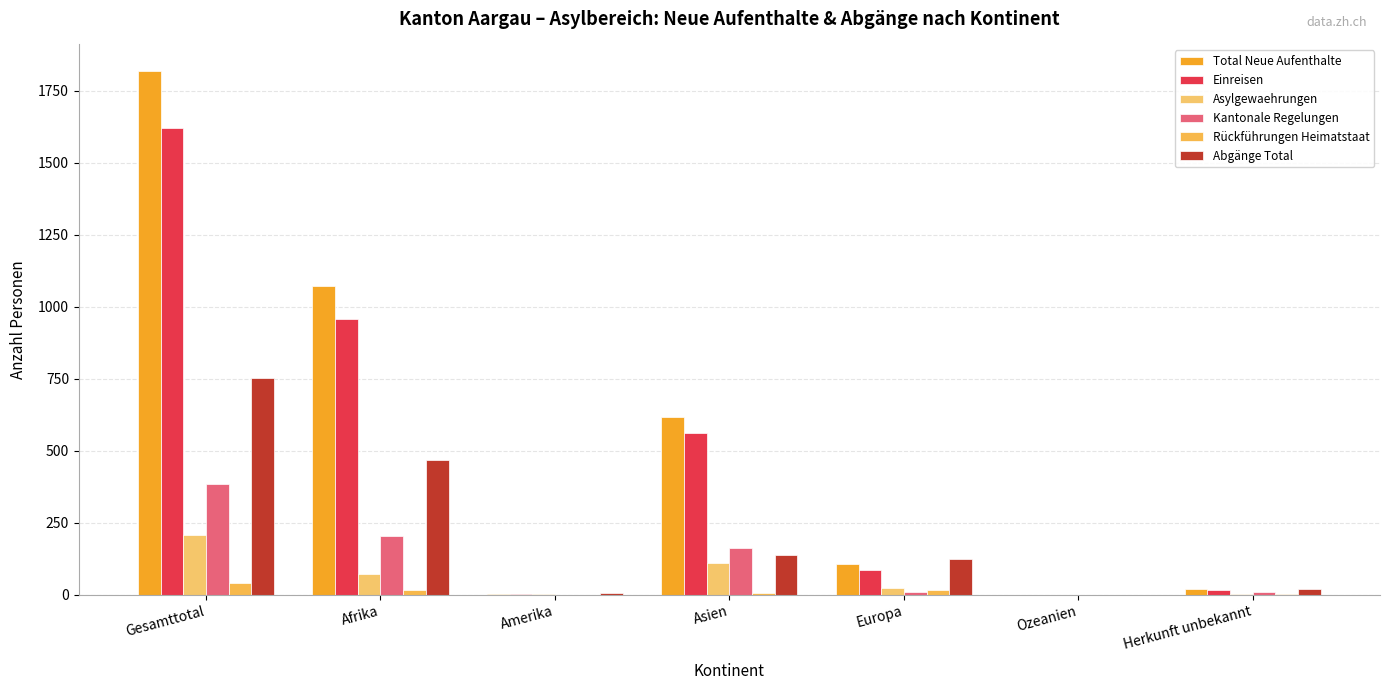

Count the number of data series in this chart.

6